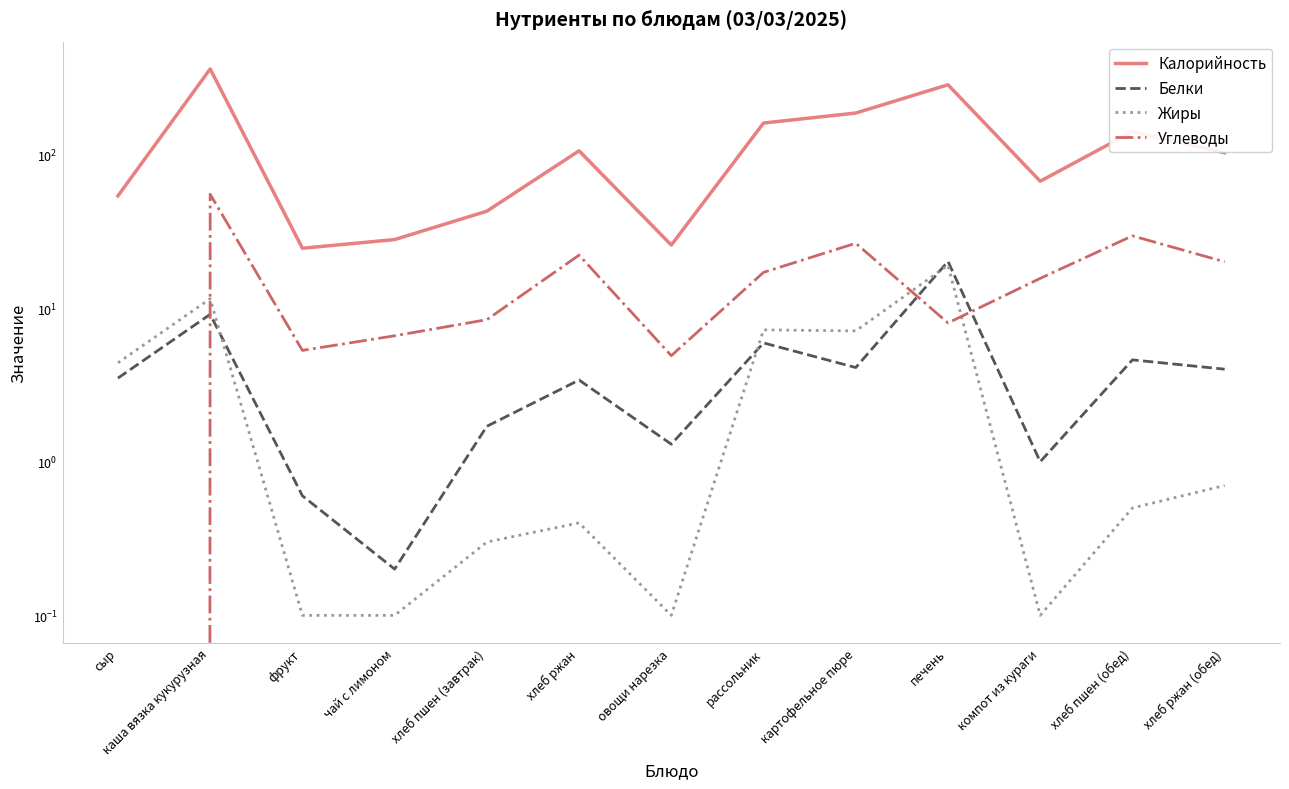

At which category does Углеводы reach its first local peak?

каша вязка кукурузная